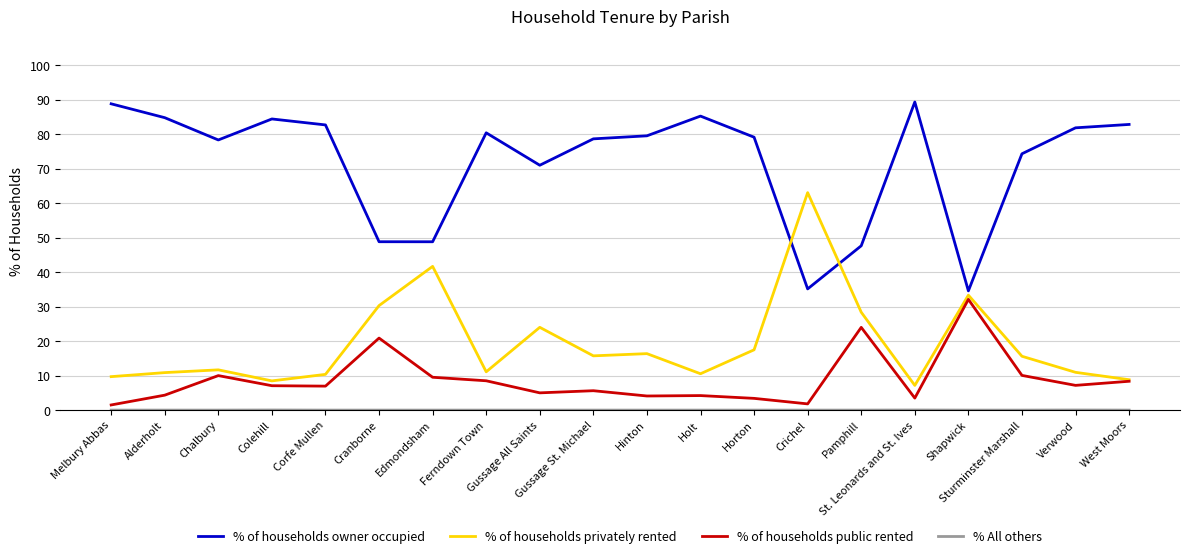

At how many categories does at least one series exceed 42?

19